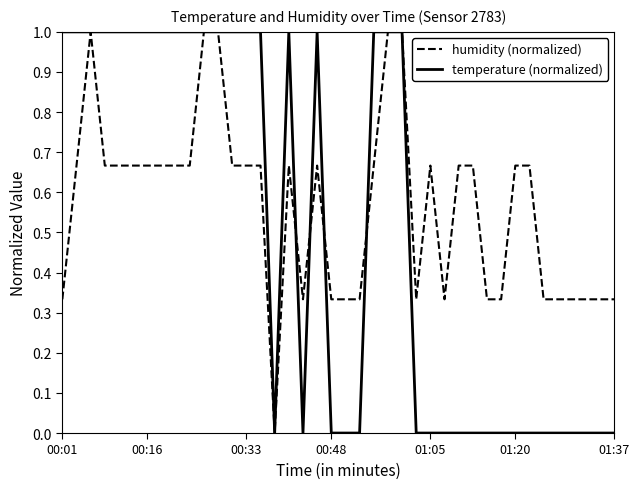

How many temperature (normalized) values are between 0 and 1?

40